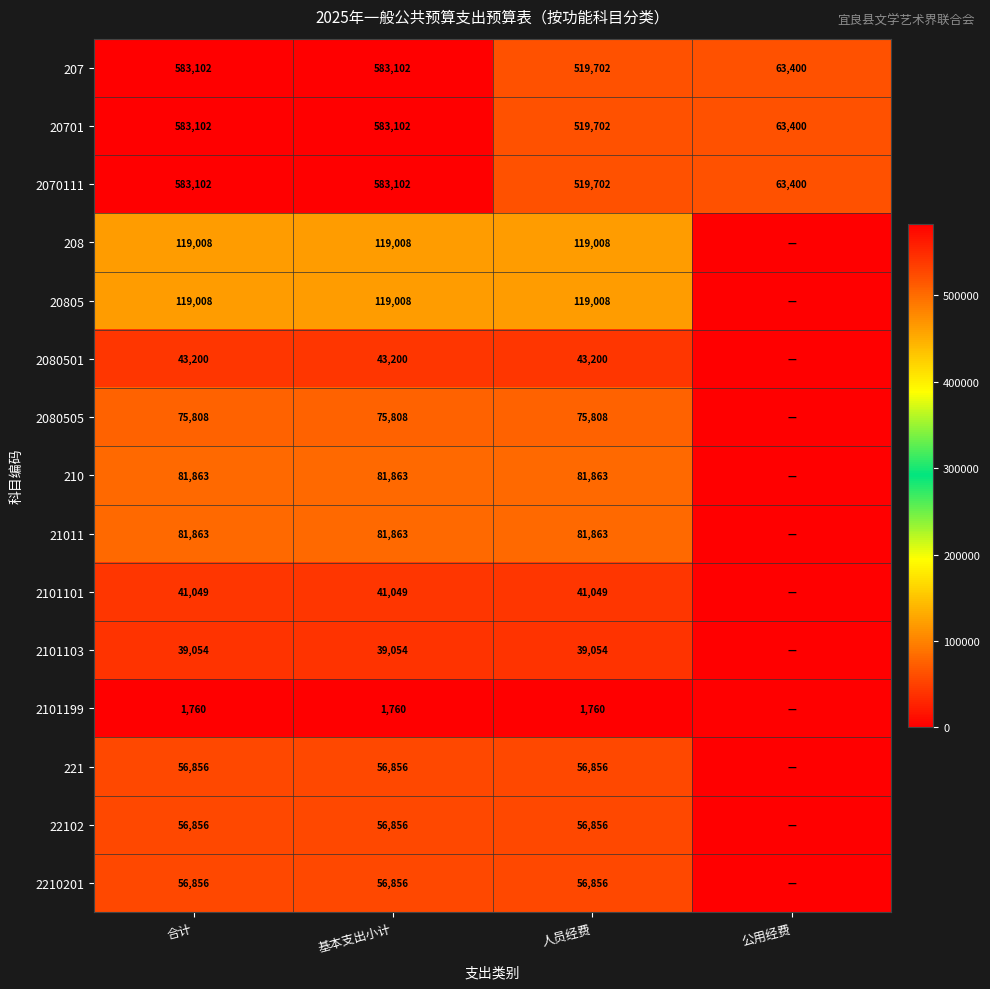

What is the sum of all 2070111 values?

1749306